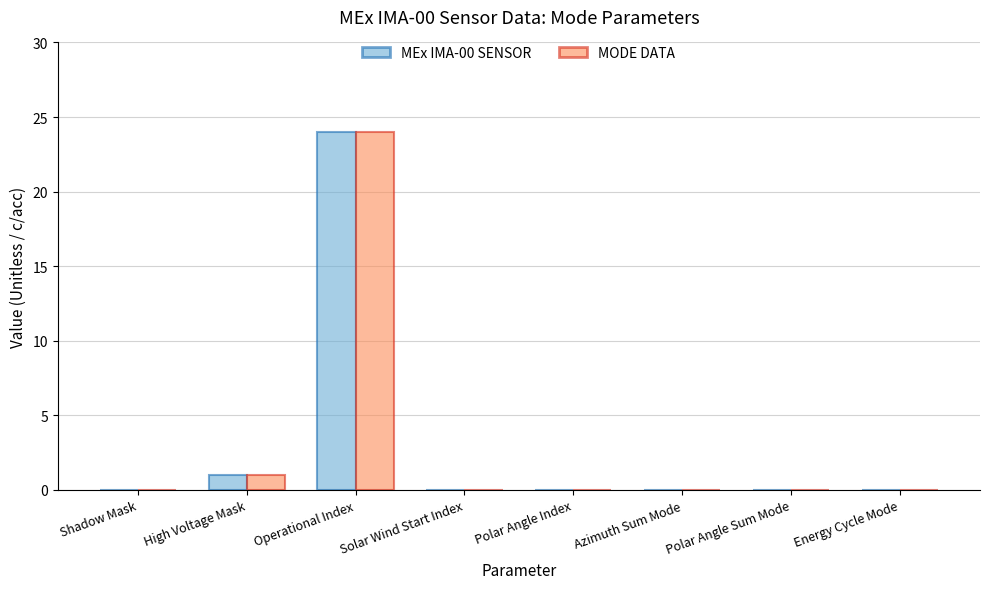

True or false: MEx IMA-00 SENSOR has a value of 0 at Shadow Mask.

True